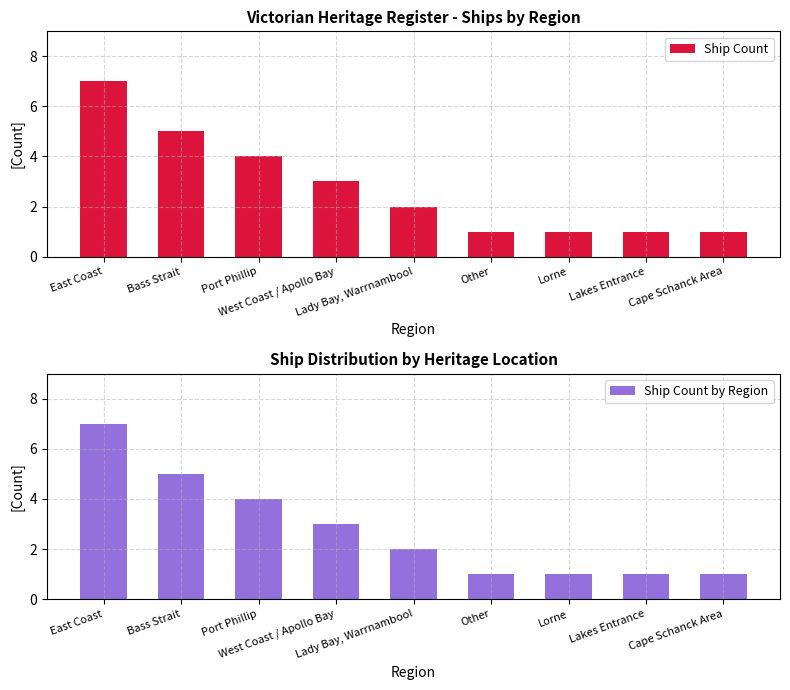

What are all the series names shown in the legend?

Ship Count, Ship Count by Region